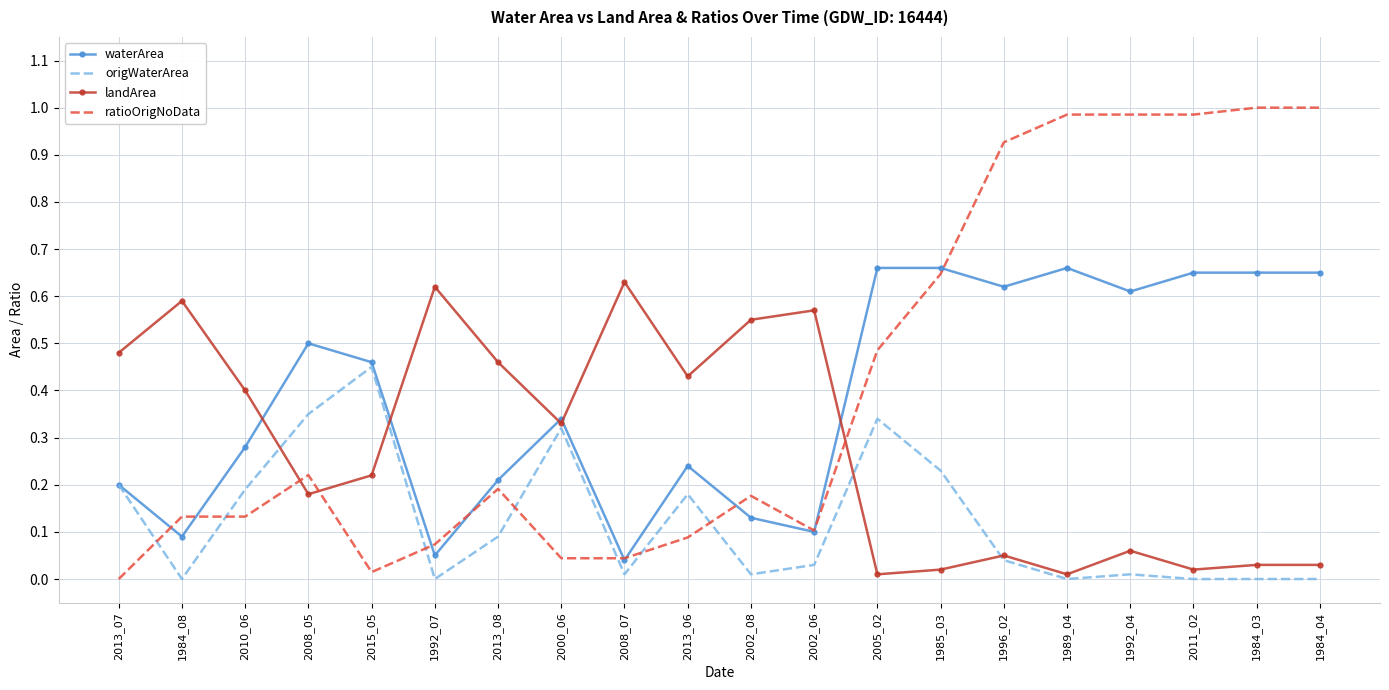

What is the total value across all series at 1985_03?

1.6